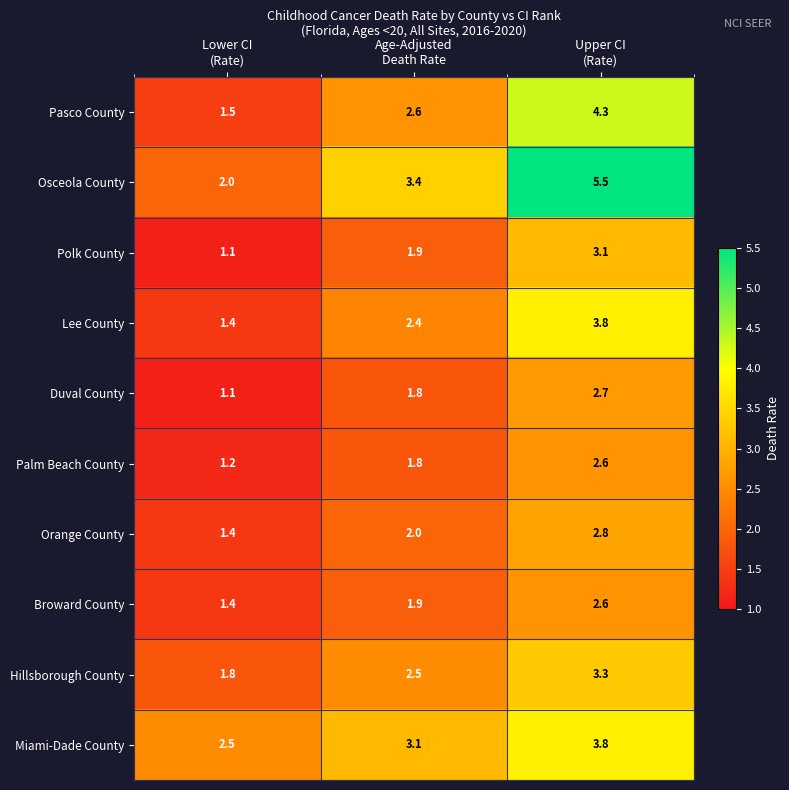

Reading right to left, extract all data points from this chart.

Pasco County: 4.3	2.6	1.5
Osceola County: 5.5	3.4	2.0
Polk County: 3.1	1.9	1.1
Lee County: 3.8	2.4	1.4
Duval County: 2.7	1.8	1.1
Palm Beach County: 2.6	1.8	1.2
Orange County: 2.8	2.0	1.4
Broward County: 2.6	1.9	1.4
Hillsborough County: 3.3	2.5	1.8
Miami-Dade County: 3.8	3.1	2.5